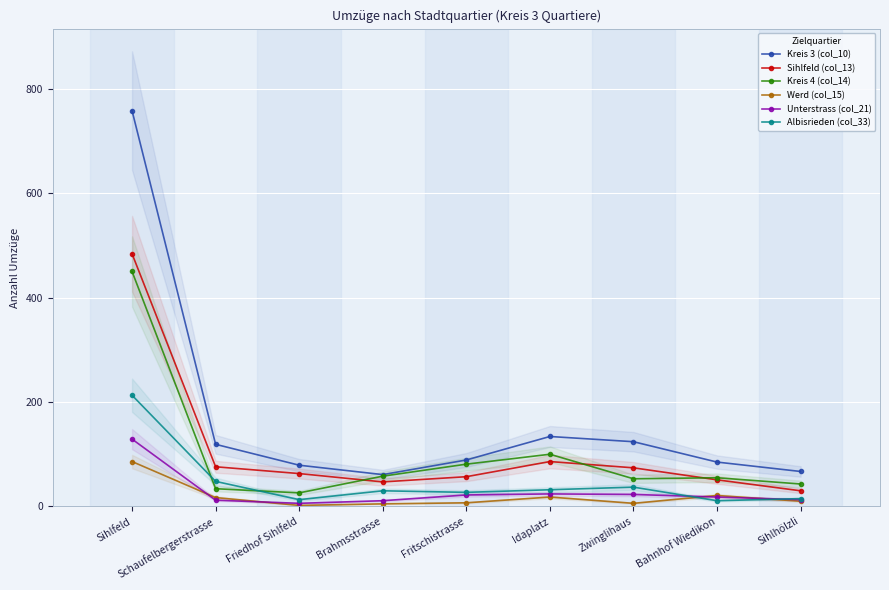

At which category does the chart reach its minimum across all series?

Friedhof Sihlfeld